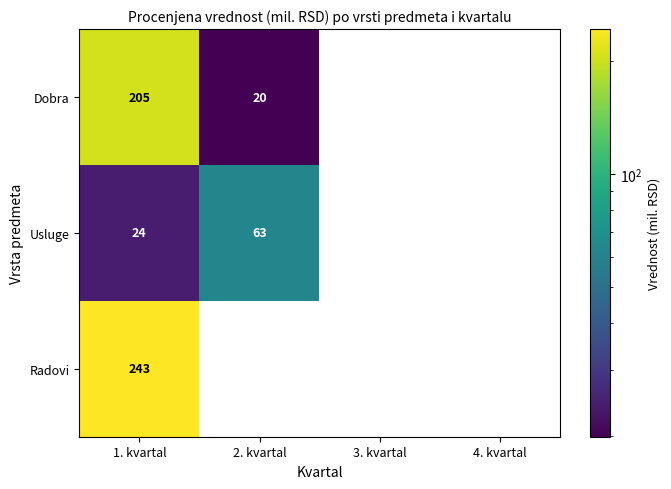

What is the spread (max minus min) of values at 1. kvartal?

219